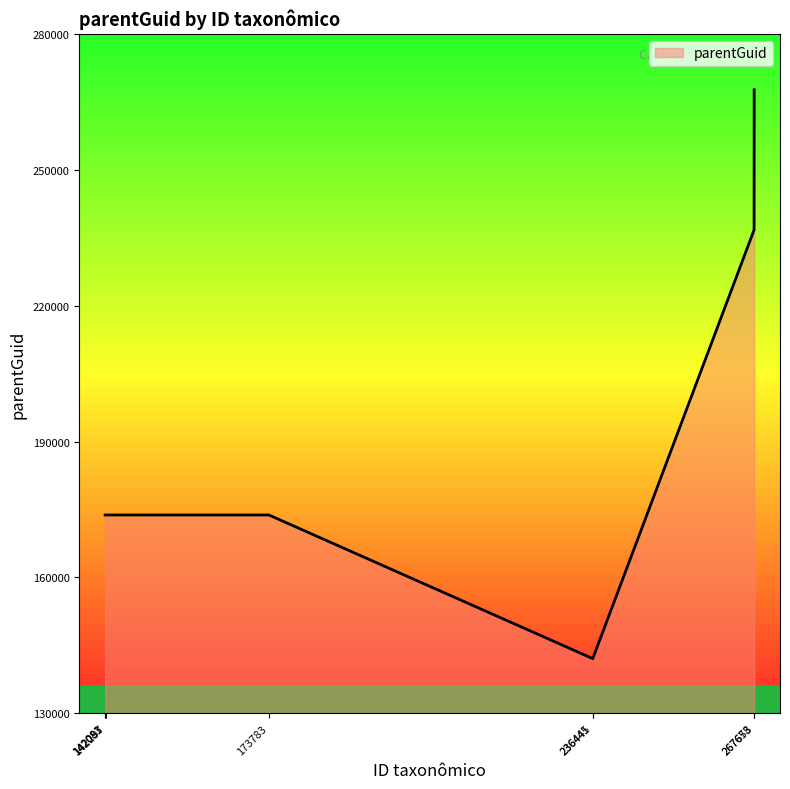

What is the maximum value shown in the chart?

267663